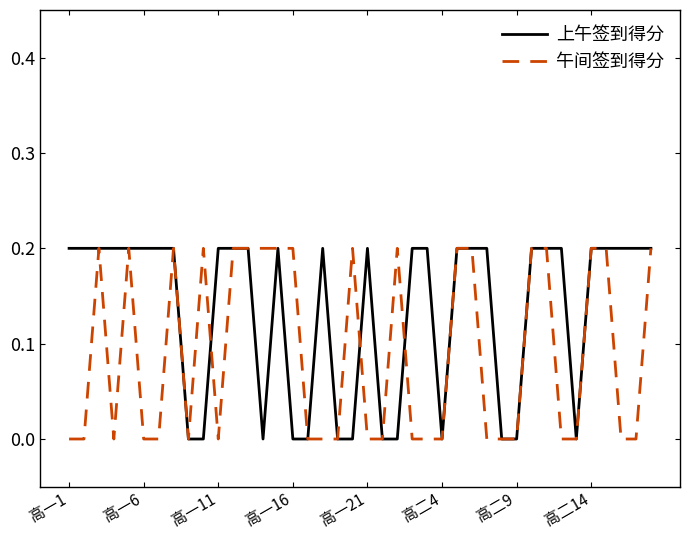

Rank the series by their average value, from lowest to highest.

午间签到得分, 上午签到得分